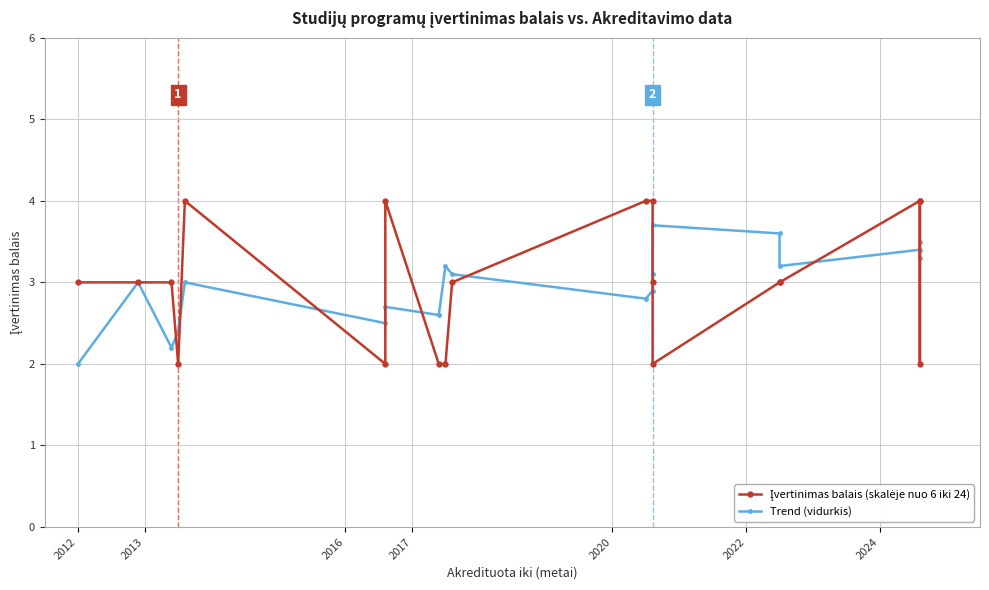

List the series in order of their peak value, highest first.

Įvertinimas balais (skalėje nuo 6 iki 24), Trend (vidurkis)